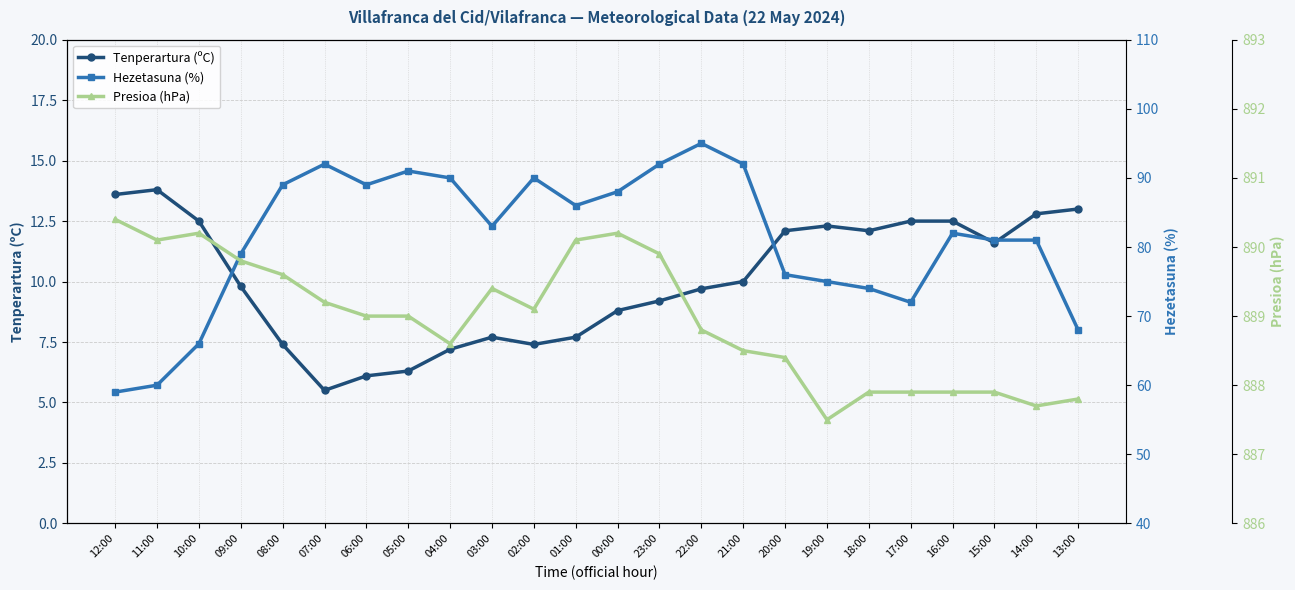

At which label does Hezetasuna (%) first exceed 83?

08:00